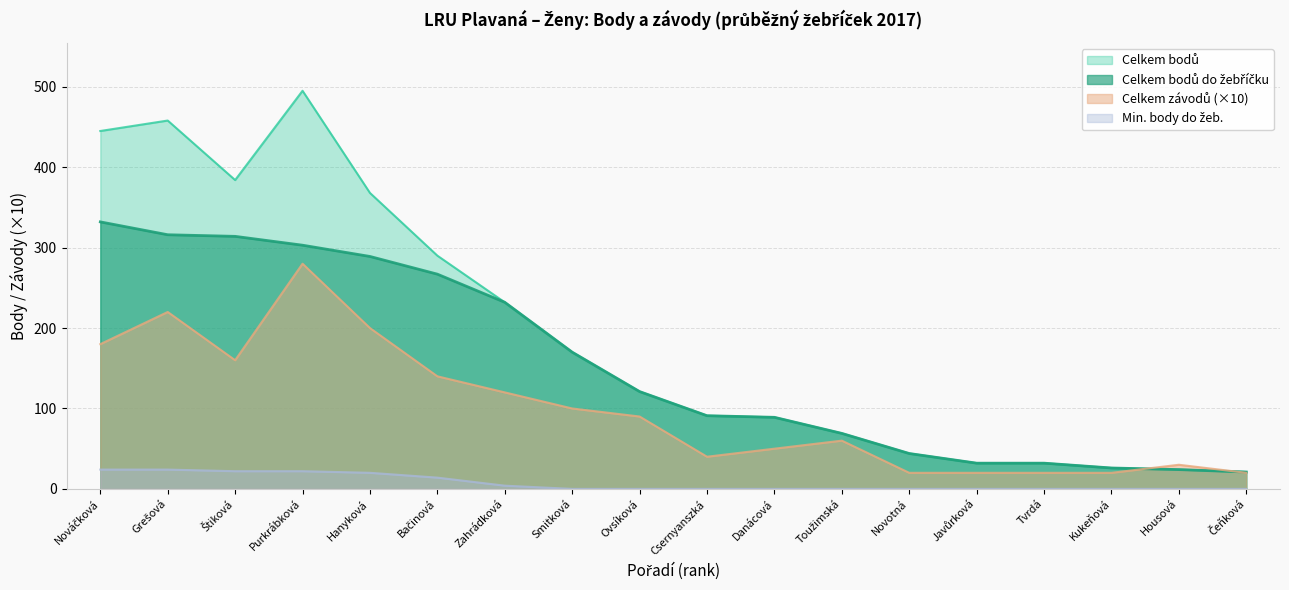

How many interior local peaks does the Celkem závodů series have?

4